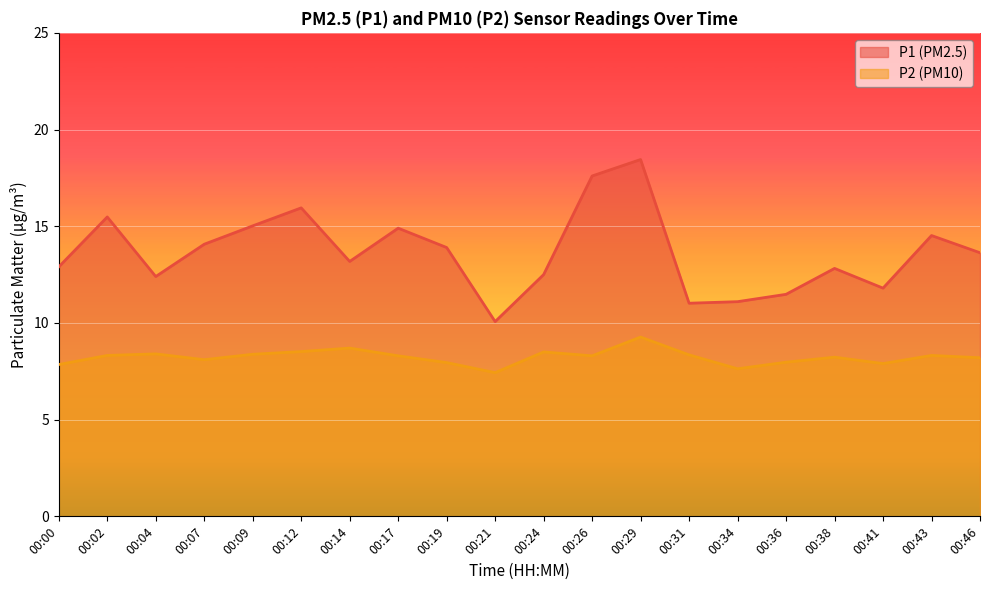

The P2 series shows 2.3 at 00:26. True or false?

False